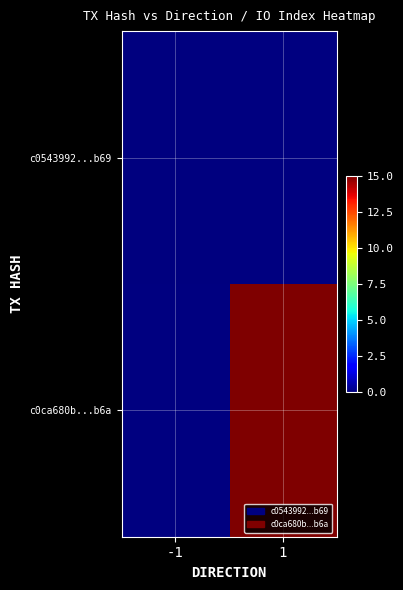

At which category is the sum across all series the highest?

1